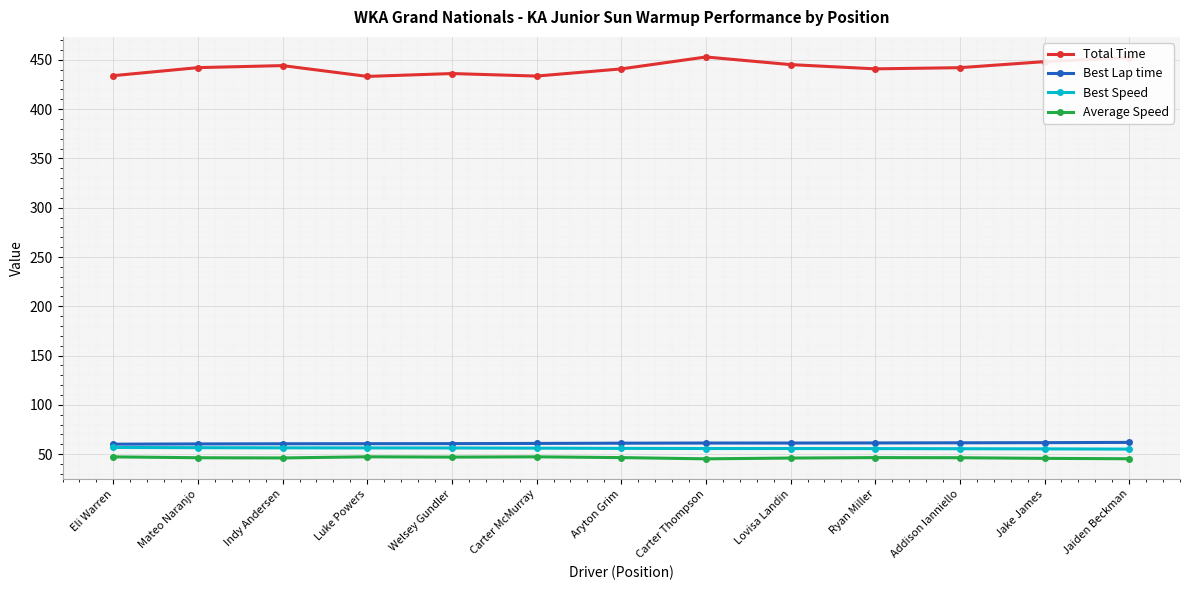

Does the chart display data point markers on the line(s)?

Yes